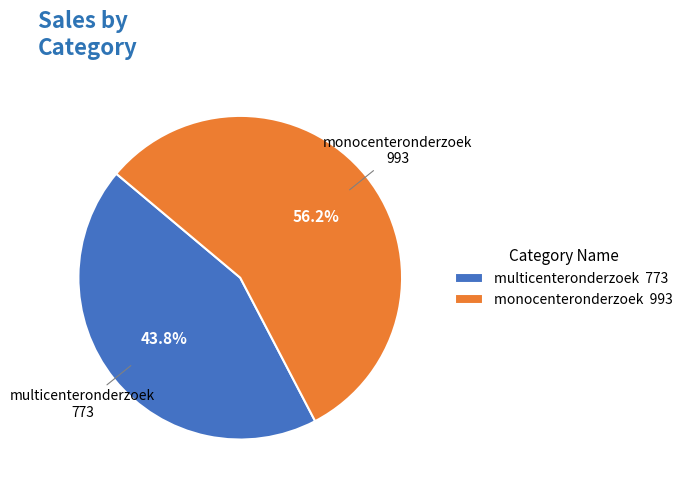

Rank the categories by value from highest to lowest.

monocenteronderzoek, multicenteronderzoek